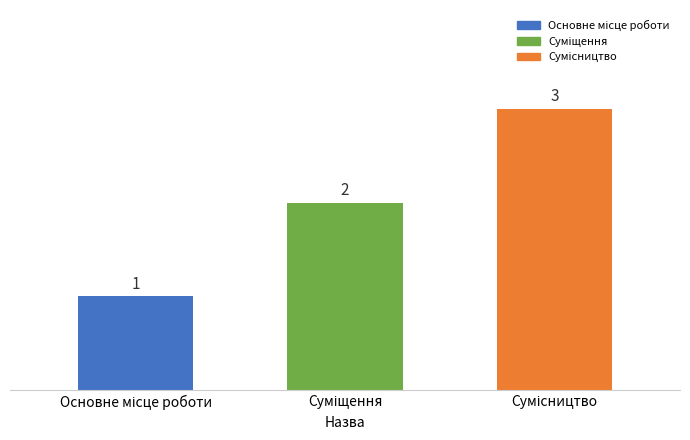

Count the values in the range 1 to 3.

3